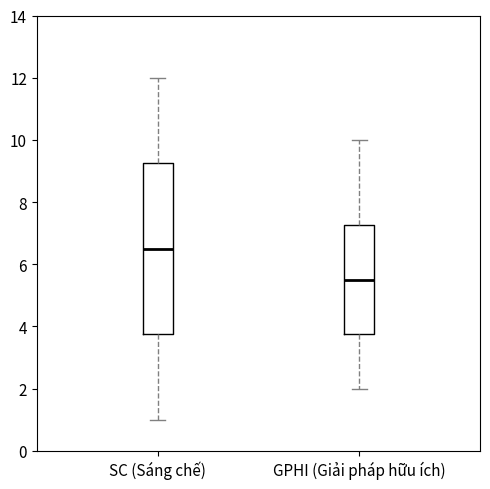

Reading left to right, read every box against the y-axis: the position of its median line, the range the box covers, and the ends of its whiskers. The values are not printed on the chart, so give them approximately, as read against the axis.

SC (Sáng chế): median 6.6, box 3.8 to 9.2, whiskers 1.0 to 12.0
GPHI (Giải pháp hữu ích): median 5.6, box 3.8 to 7.2, whiskers 2.0 to 10.0